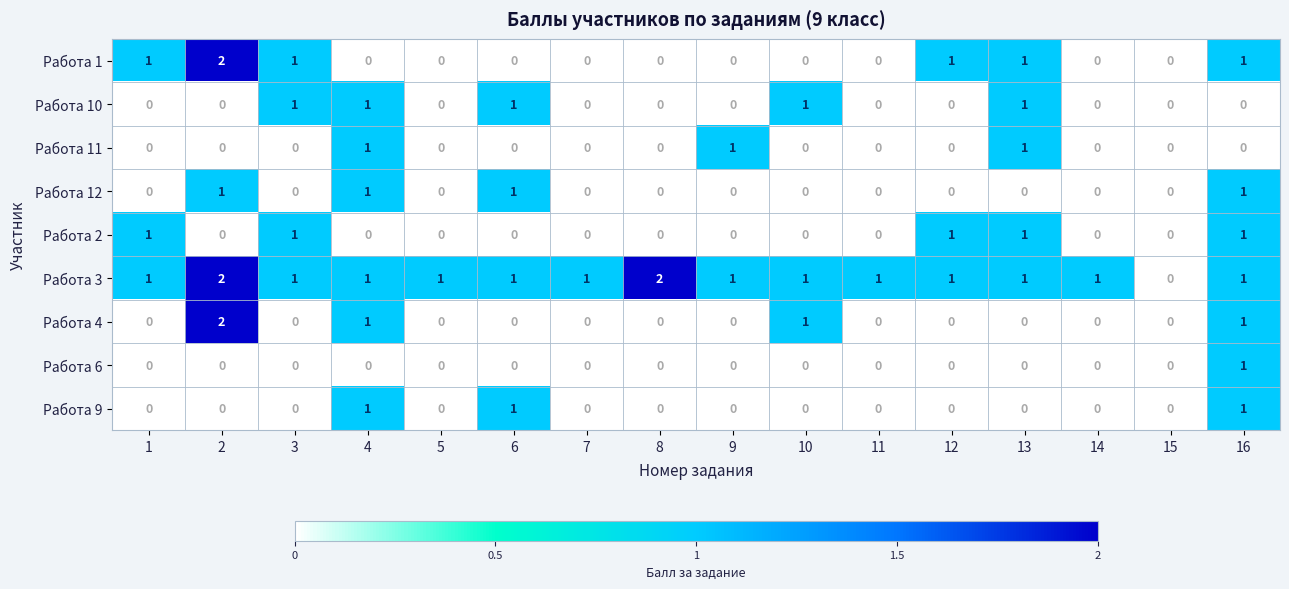

Between 2 and 13, which series saw the biggest shift?

Работа 4